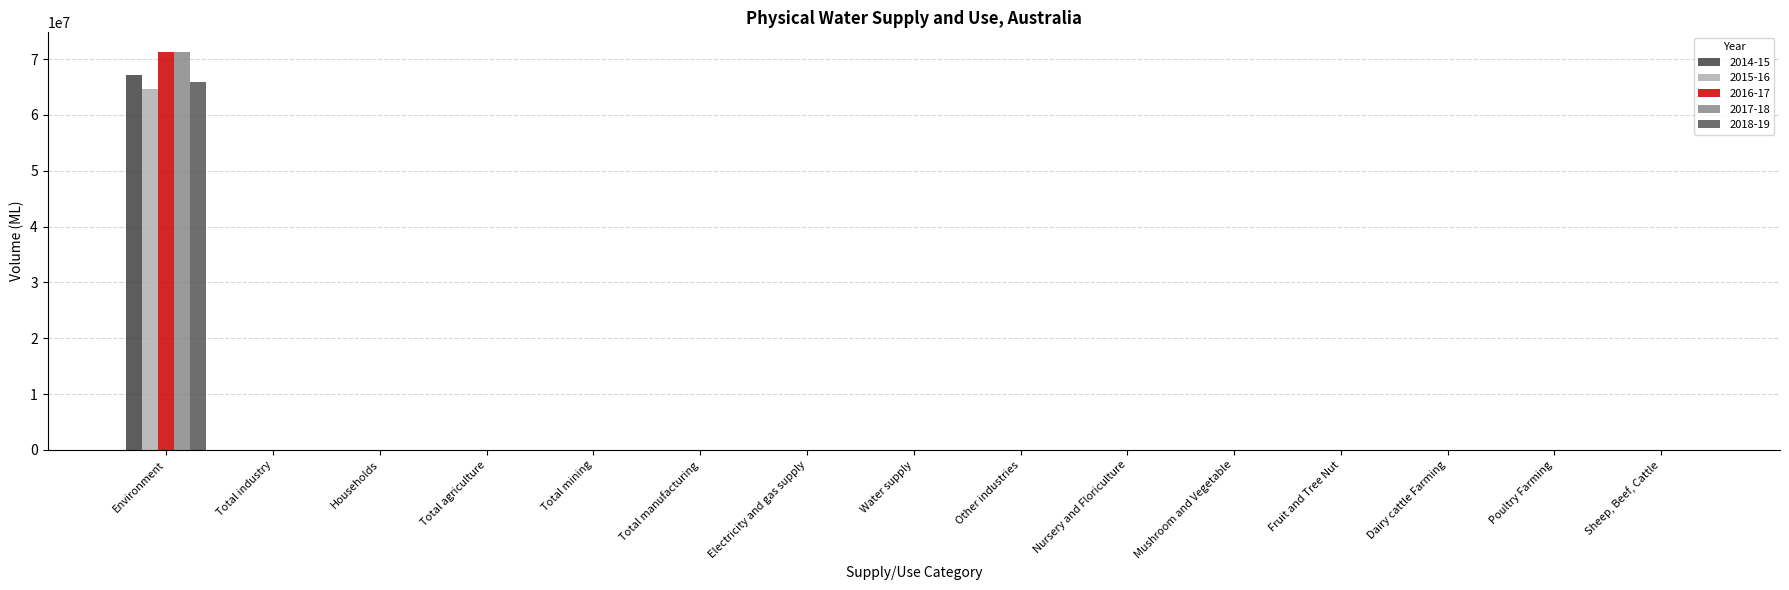

Does the chart contain stacked bars?

No